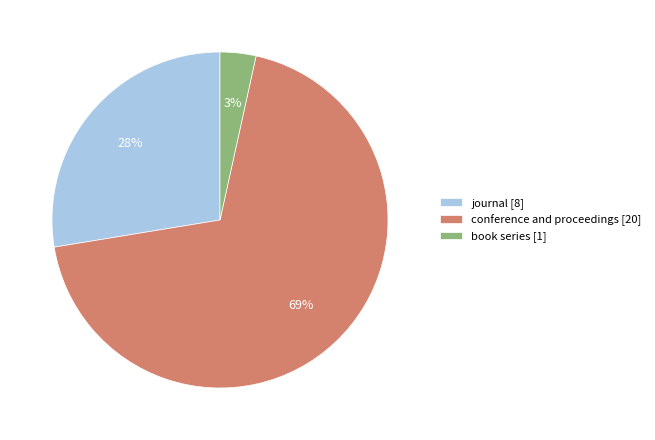

Does conference and proceedings account for over 50% of the chart?

Yes